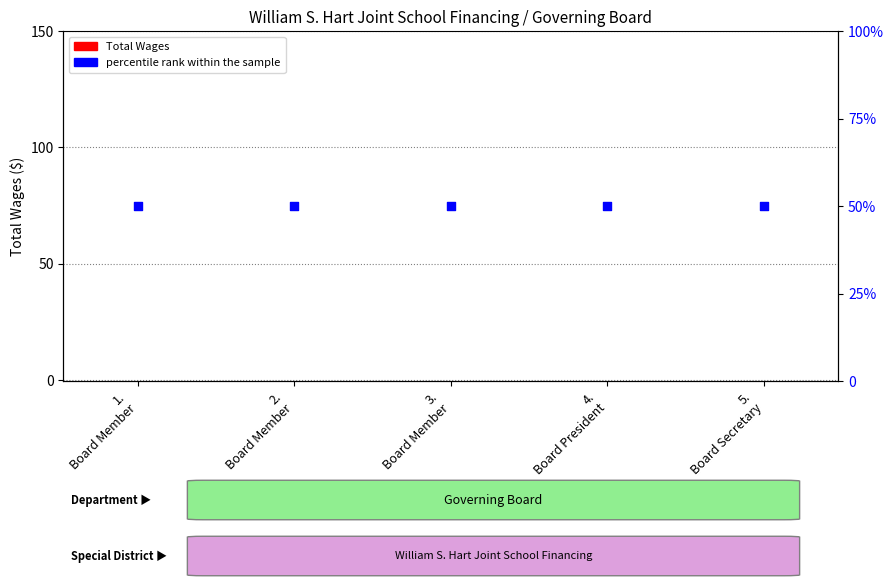

What is the total value across all series at 5.
Board Secretary?

50